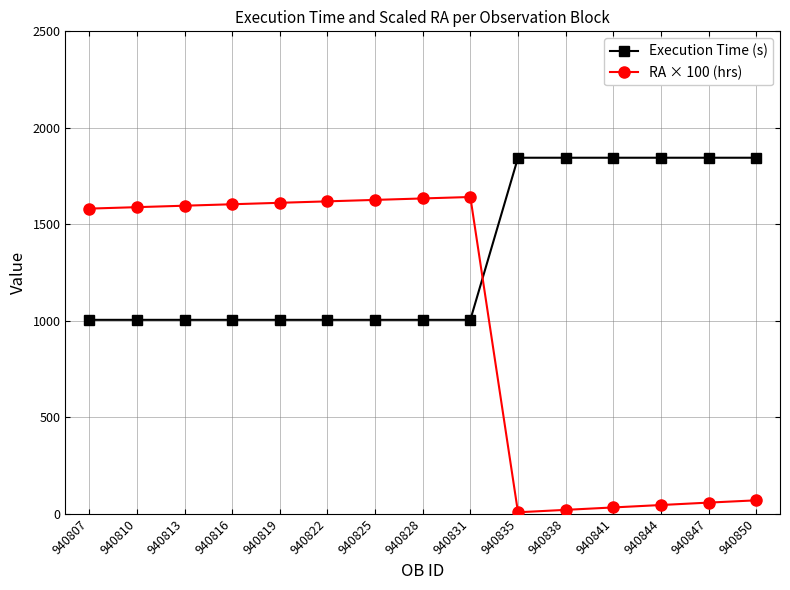

What are all the series names shown in the legend?

Execution Time (s), RA × 100 (hrs)